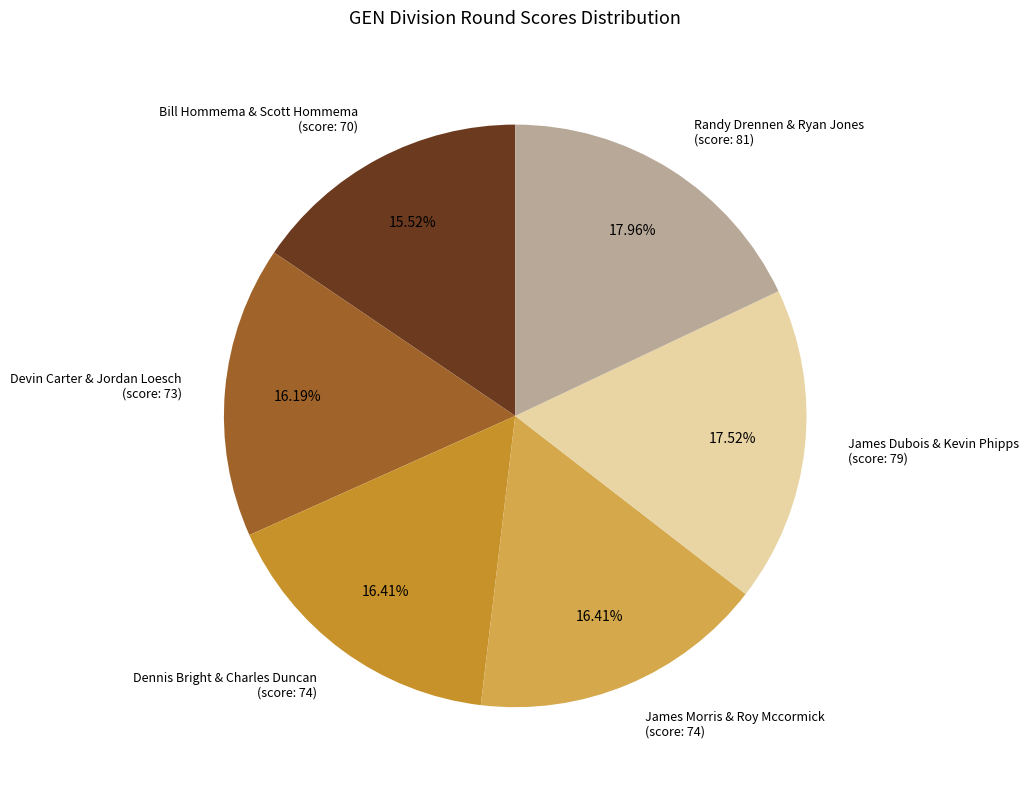

Is the sum of James Morris & Roy Mccormick (score: 74) and Dennis Bright & Charles Duncan (score: 74) greater than half?

No